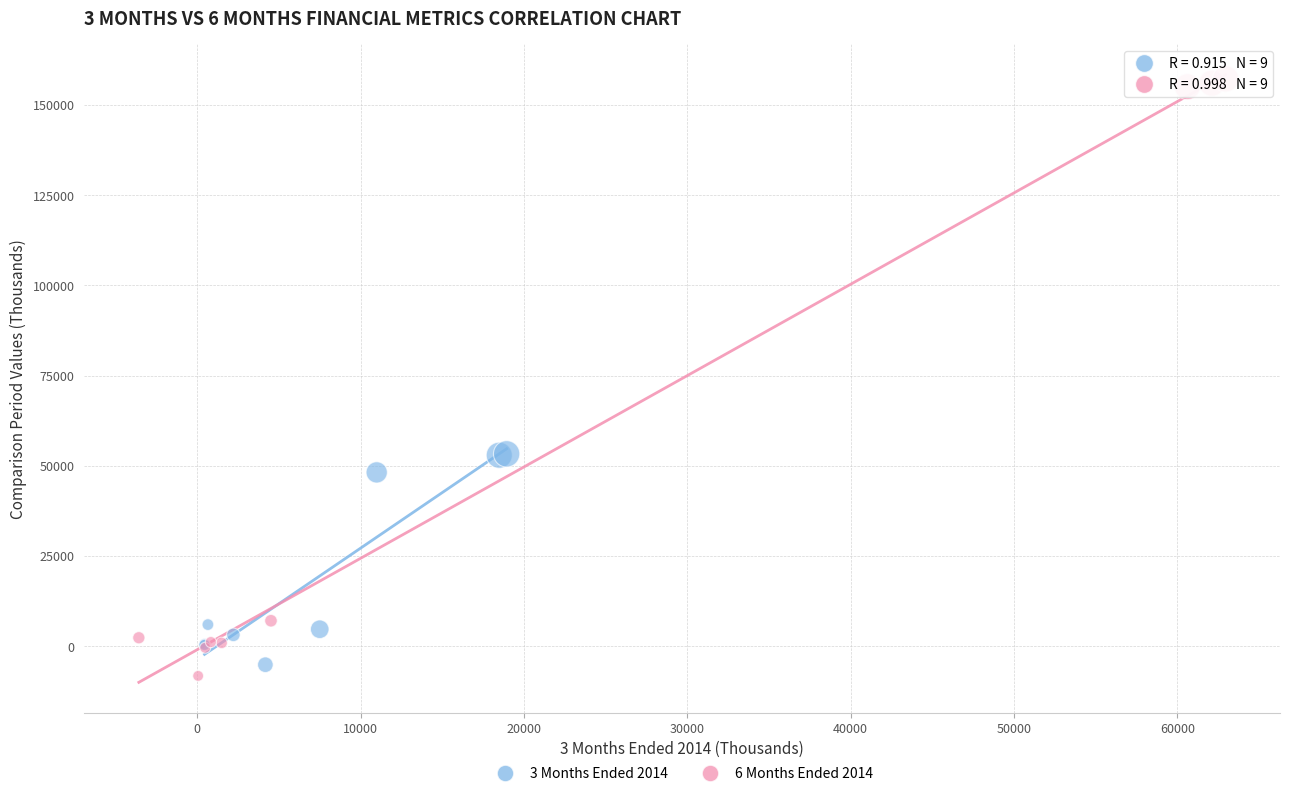

Which series reaches the minimum Y coordinate?

6 Months Ended 2014